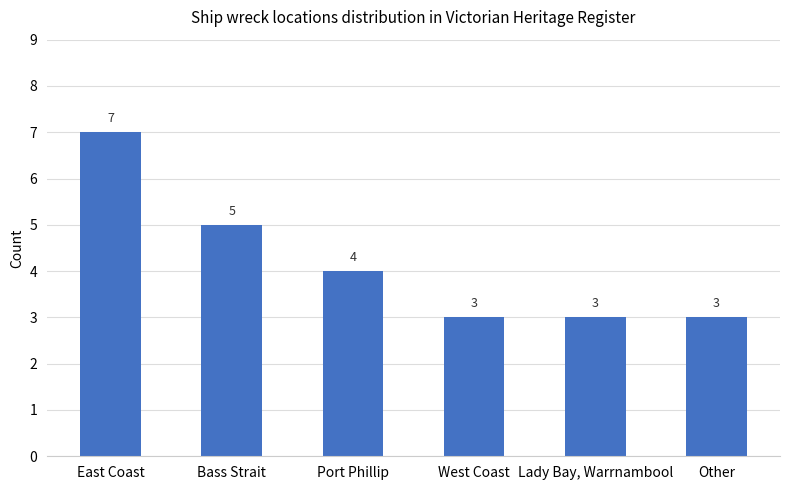

What is the ratio of the value at West Coast to the value at Other?

1.0